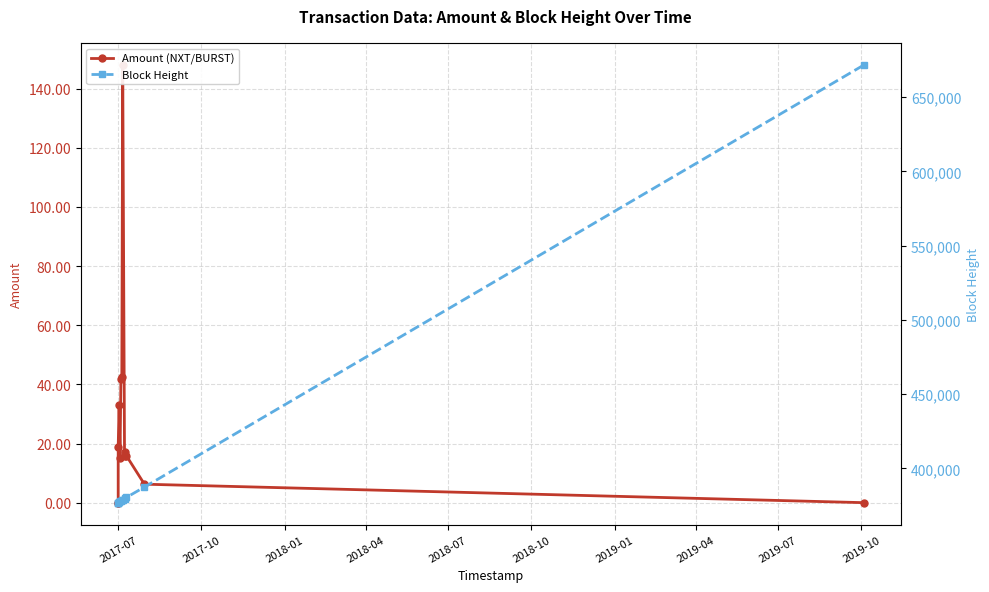

Count the number of data series in this chart.

2